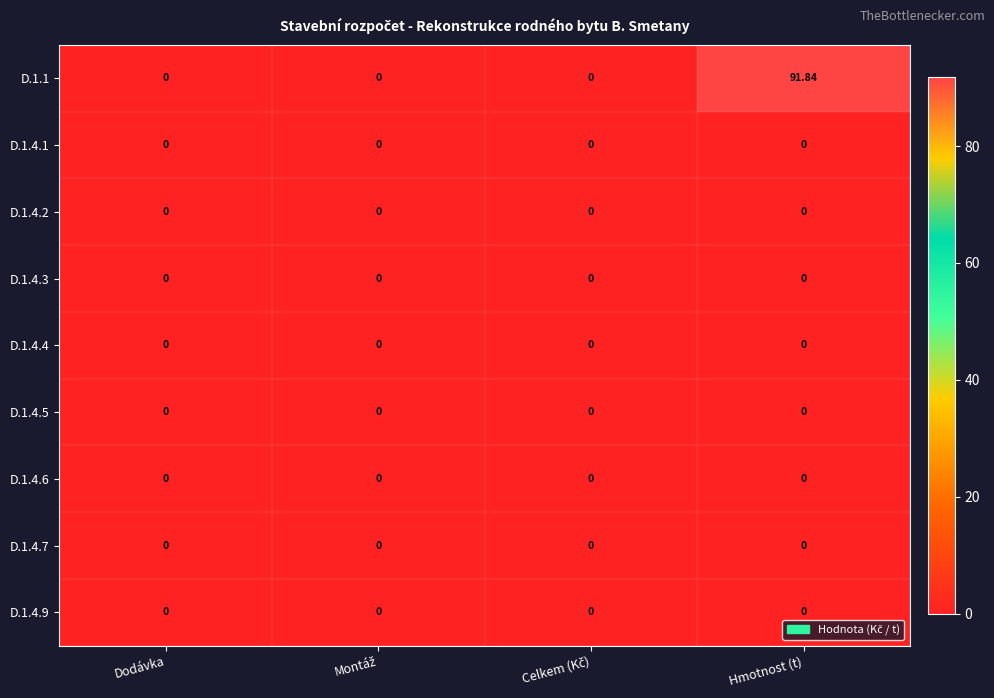

At which category does the chart reach its peak across all series?

Hmotnost (t)